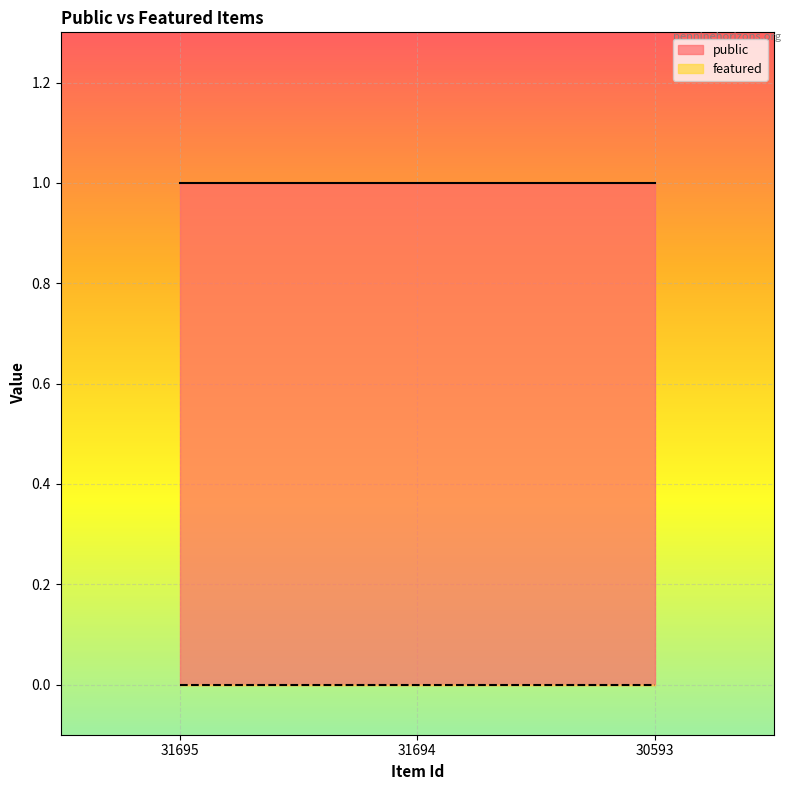

What are all the series names shown in the legend?

public, featured